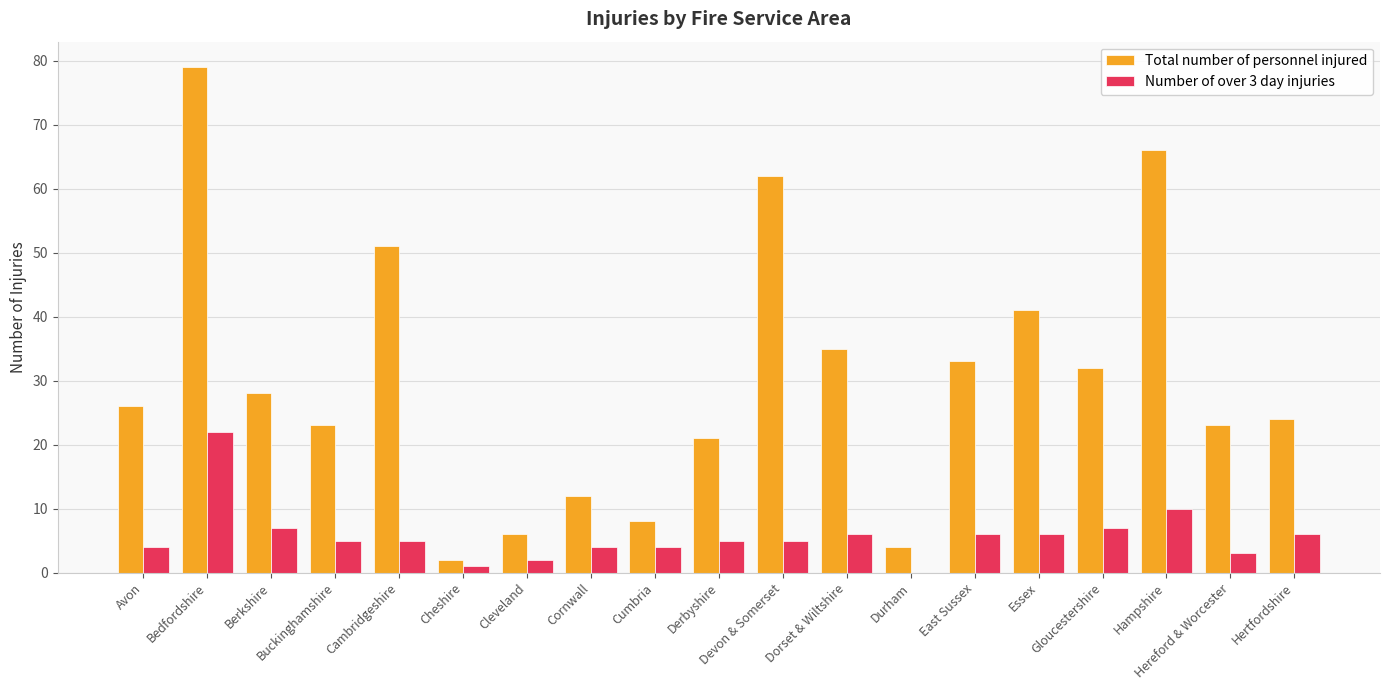

What is the maximum value shown in the chart?

79